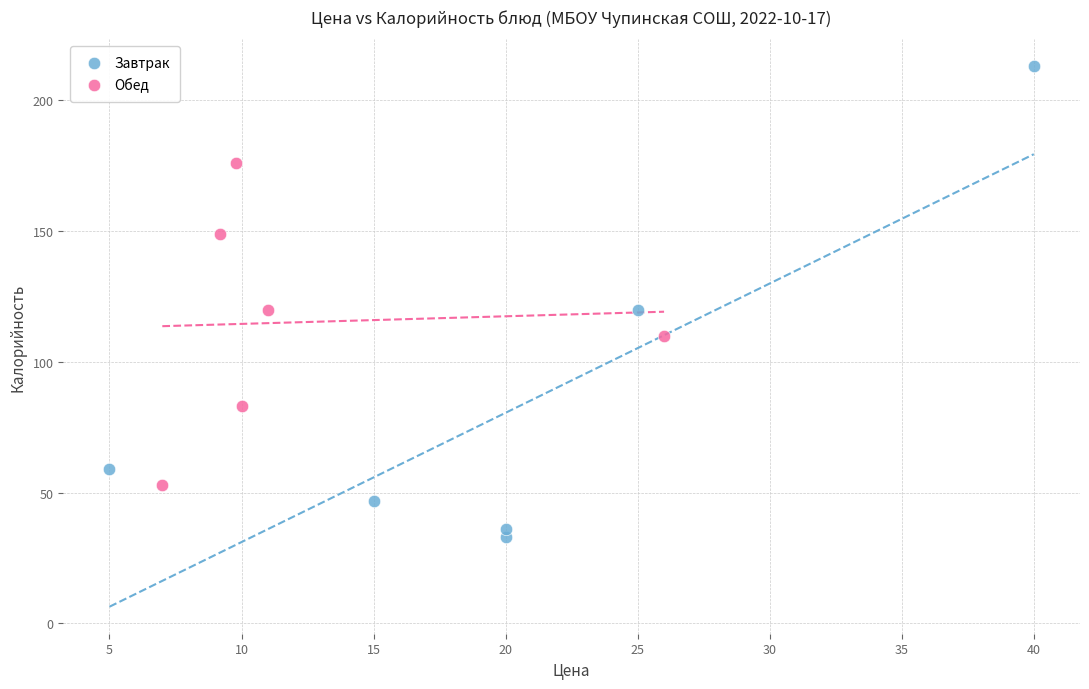

What are all the series names shown in the legend?

Завтрак, Обед